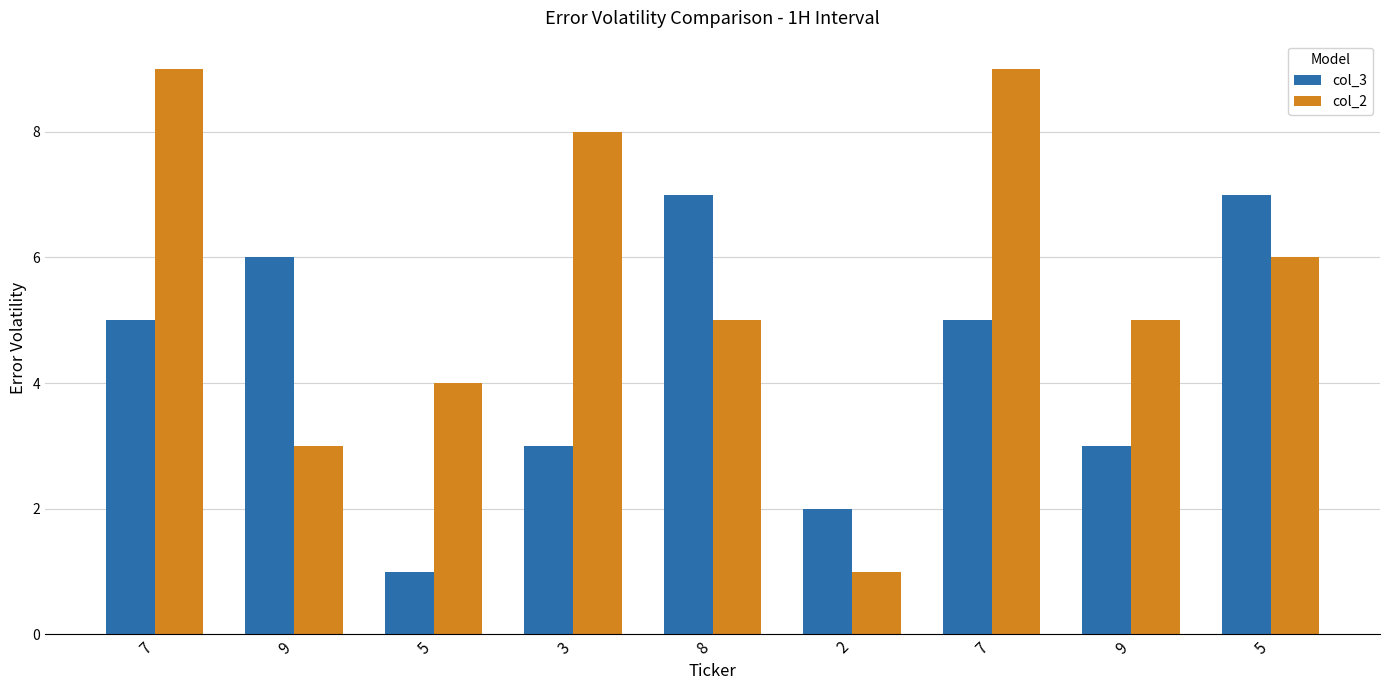

The value of col_2 at 9 is 5. True or false?

True